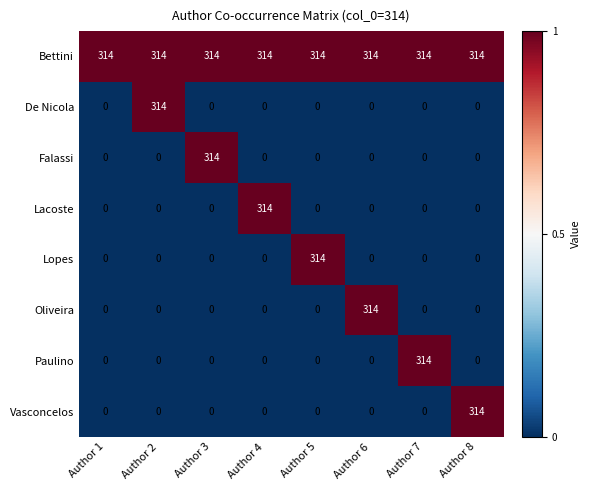

What is the difference between the highest and lowest values at Author 5?

314